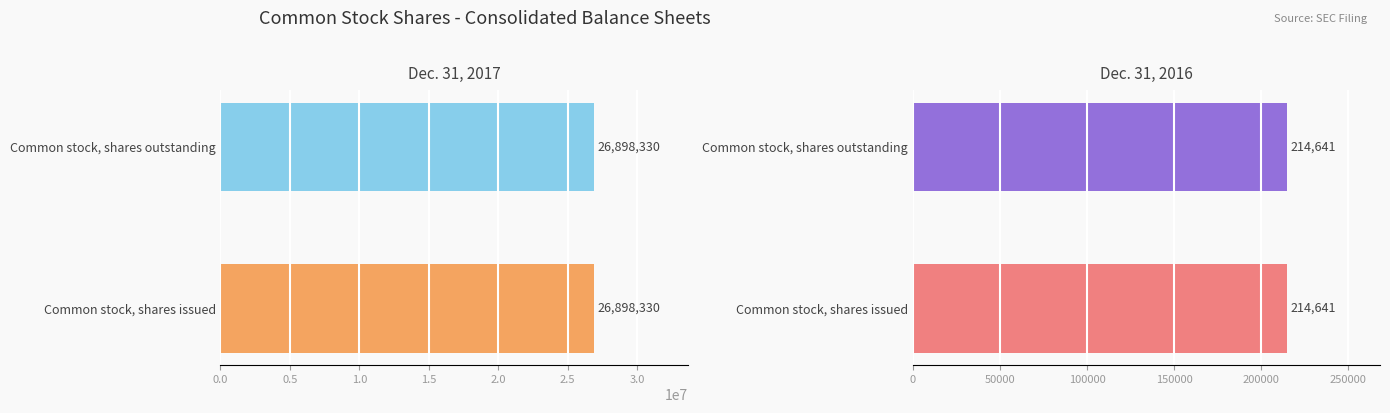

Does the chart contain any negative values?

No